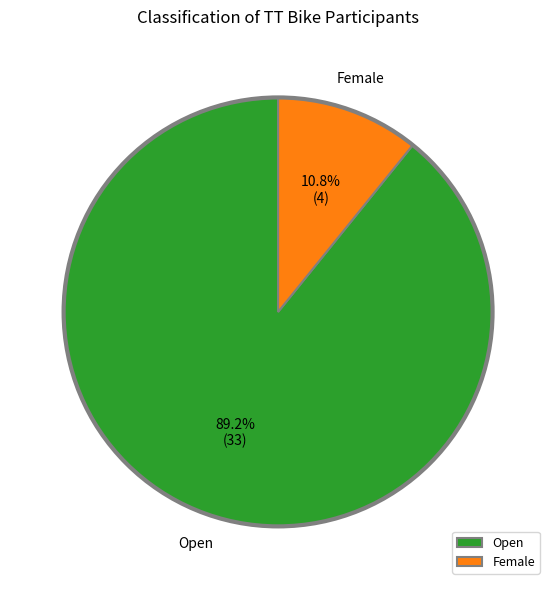

Rank the categories by value from highest to lowest.

Open, Female